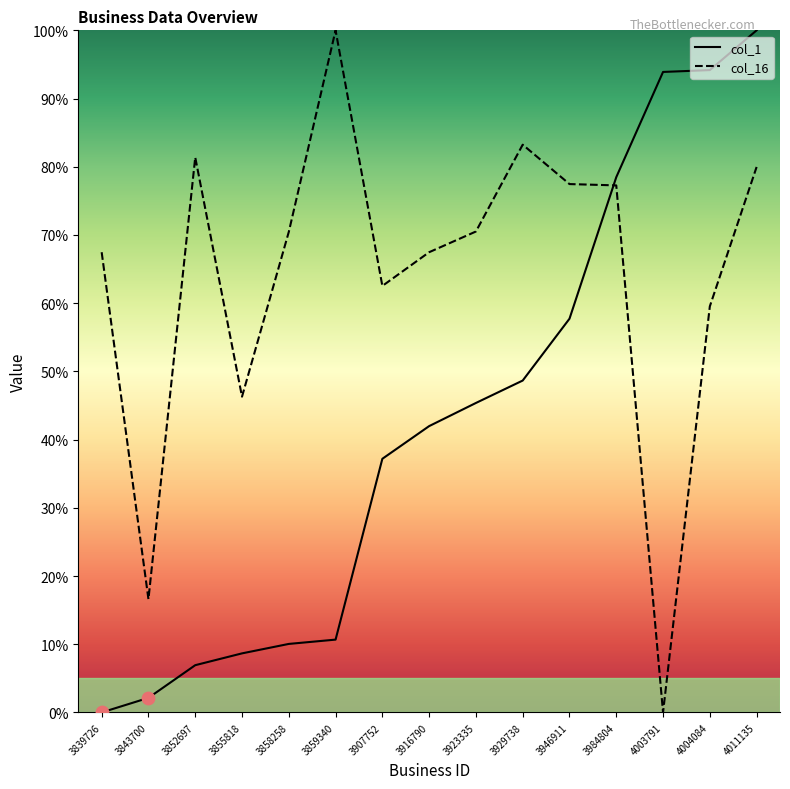

What are all the series names shown in the legend?

col_1, col_16